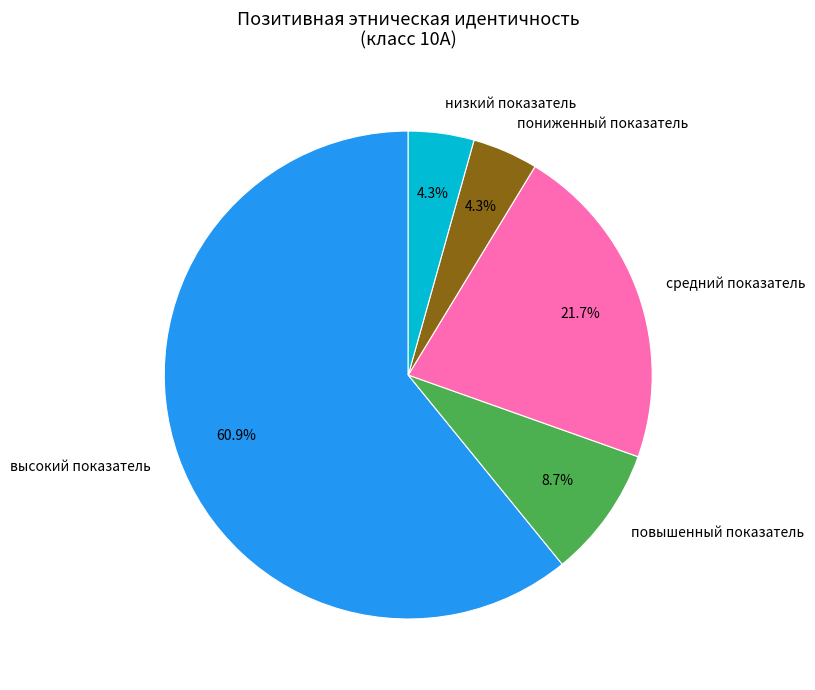

To the nearest percent, what portion does повышенный показатель represent?

9%